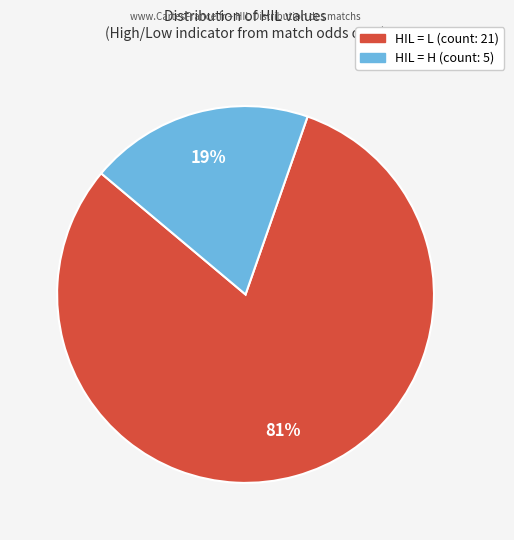

To the nearest percent, what is the average slice percentage?

50%